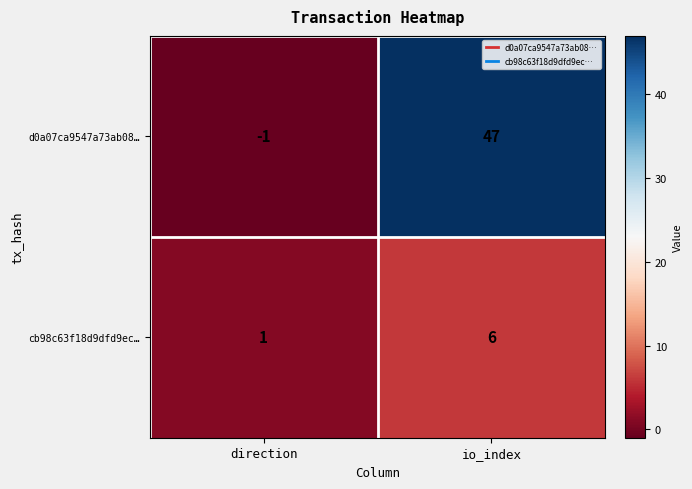

Read the d0a07ca9547a73ab08… value at io_index.

47